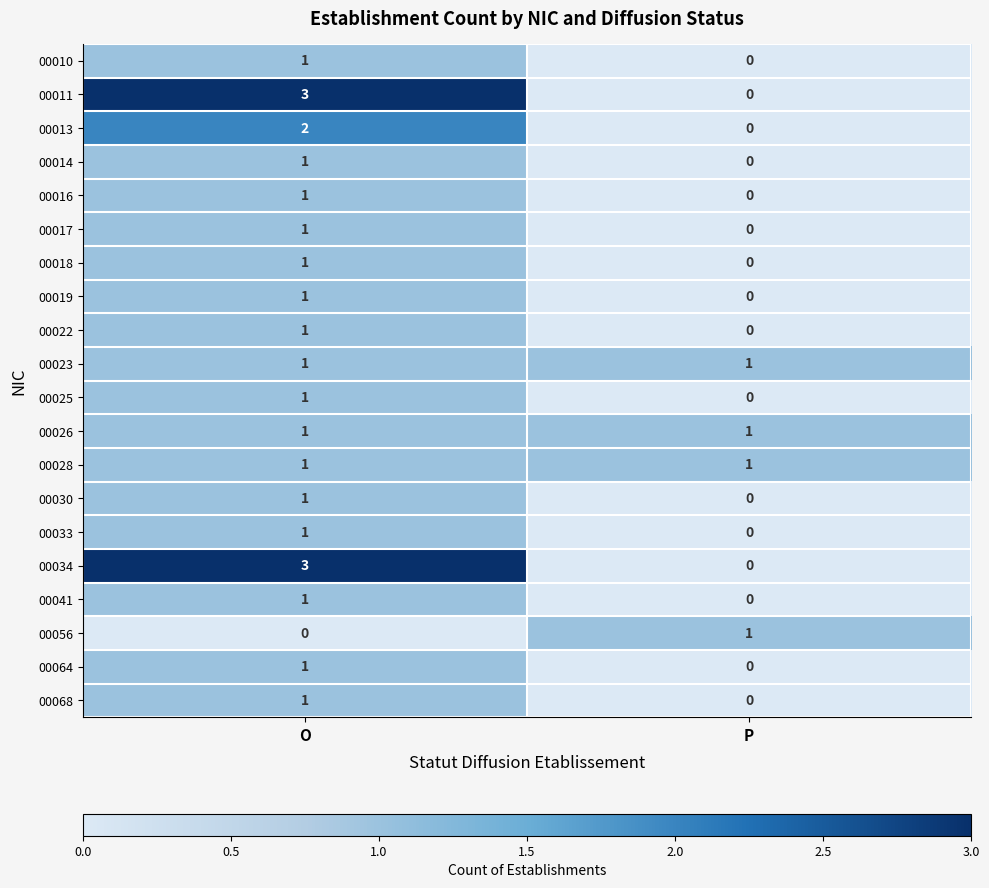

The value of 00033 at P is 0. True or false?

True